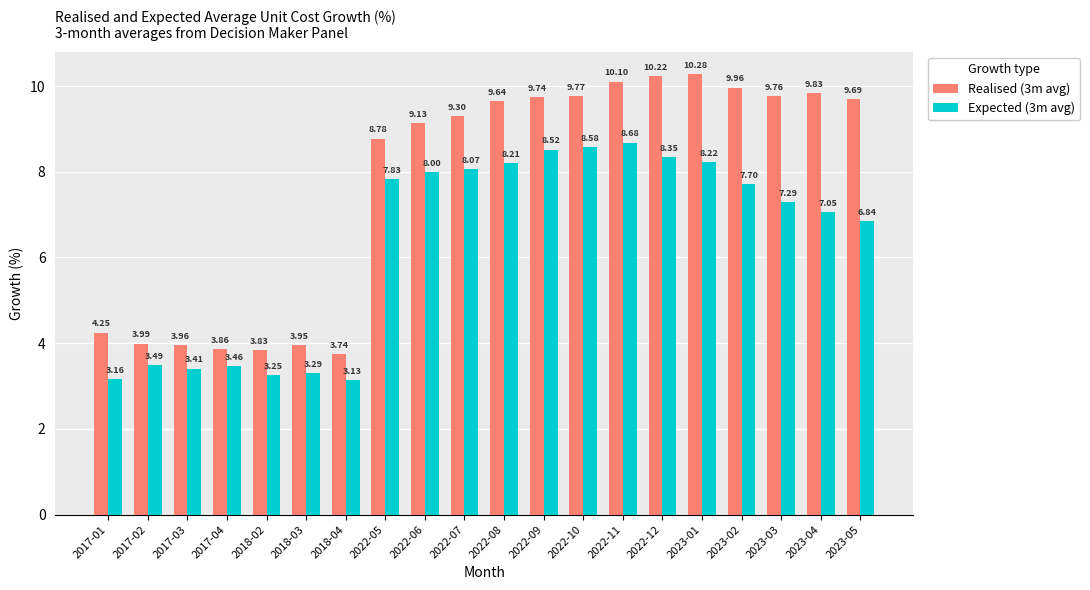

Rank the series by their average value, from lowest to highest.

Expected (3m avg), Realised (3m avg)